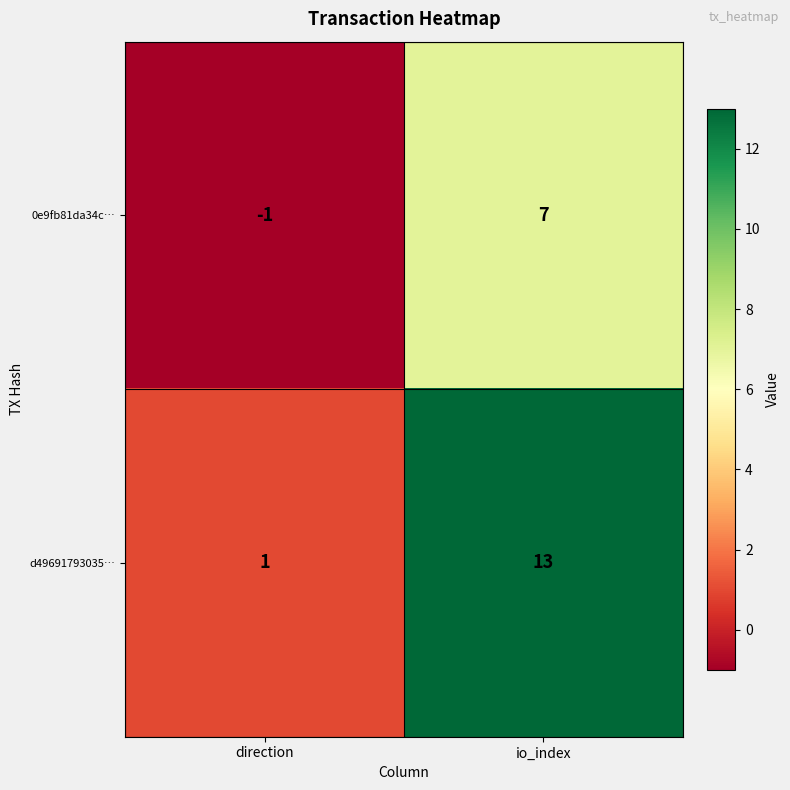

Rank the series by their maximum value, from lowest to highest.

0e9fb81da34c…, d49691793035…